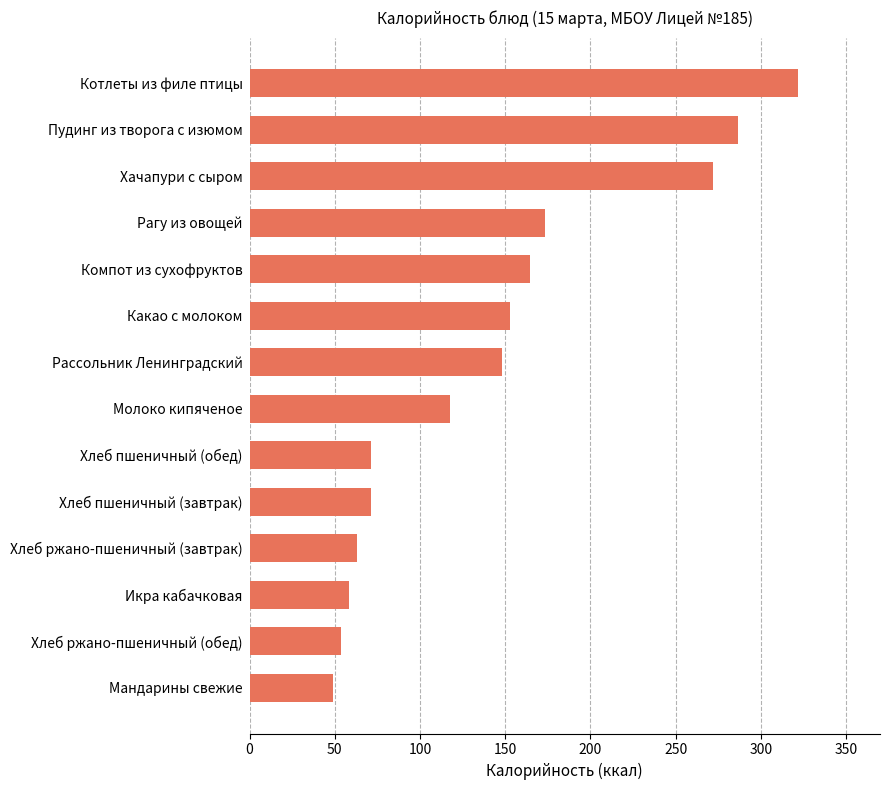

What is the label of the 9th bar from the bottom?

Какао с молоком